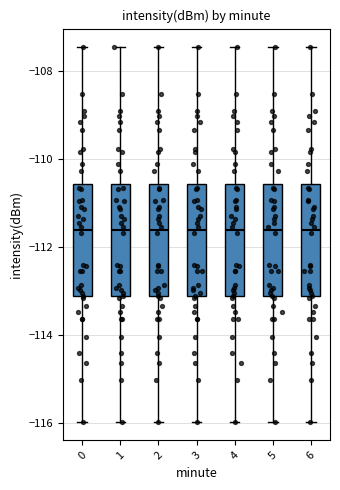

Where does the lower whisker of the box at x = 2 end on the y-axis? The values are not printed on the chart, so give them approximately, as read against the axis.

-116.0